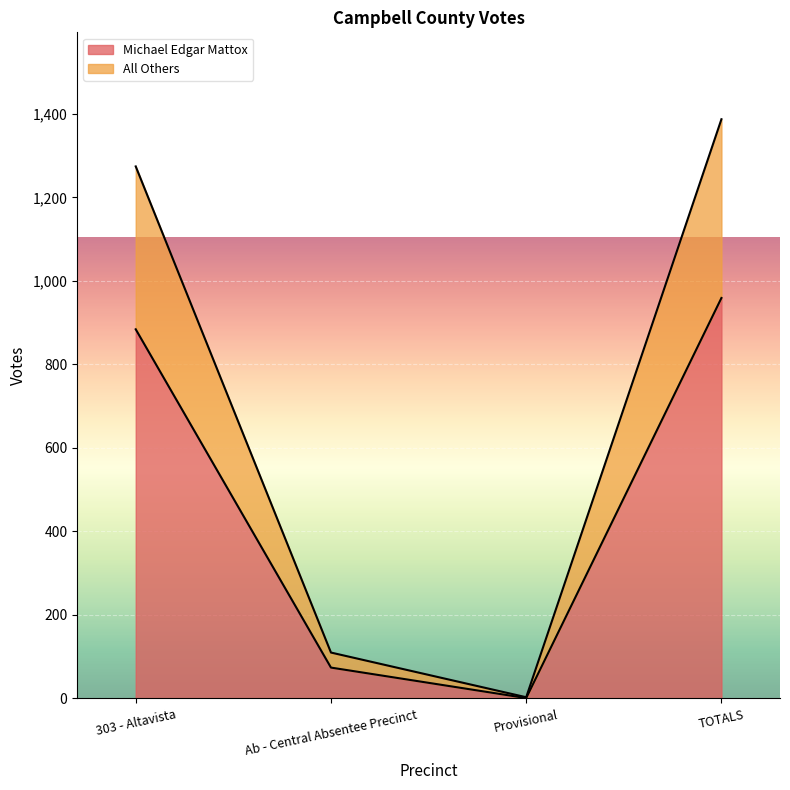

What is the difference between the Michael Edgar Mattox values at TOTALS and Ab - Central Absentee Precinct?

885